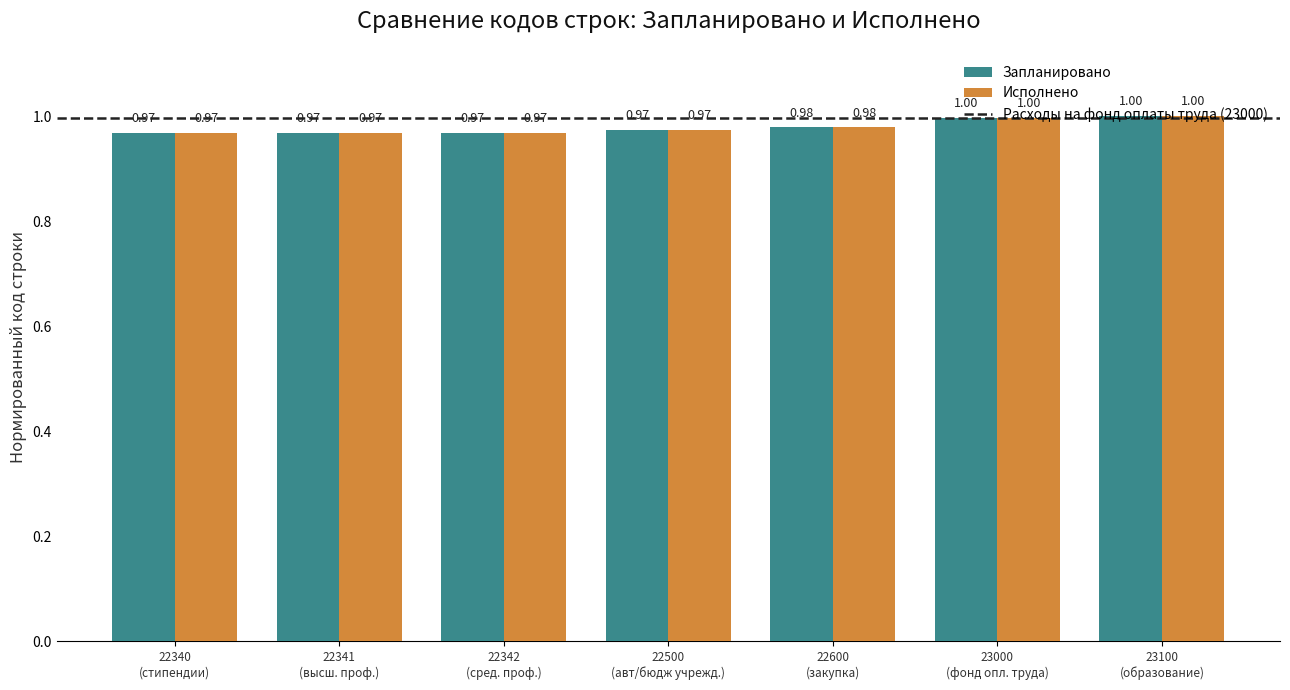

What position from the left is 22500
(авт/бюдж учрежд.)?

4